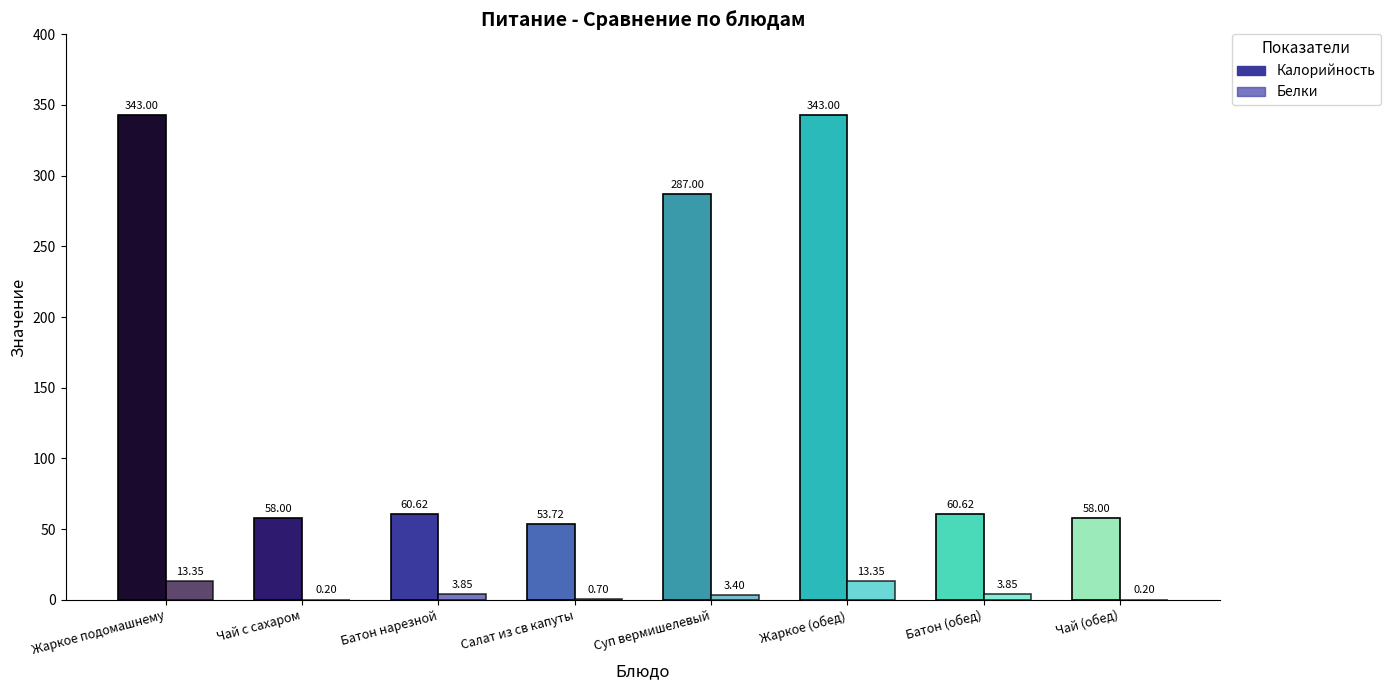

At which label does Калорийность reach its peak?

Жаркое подомашнему